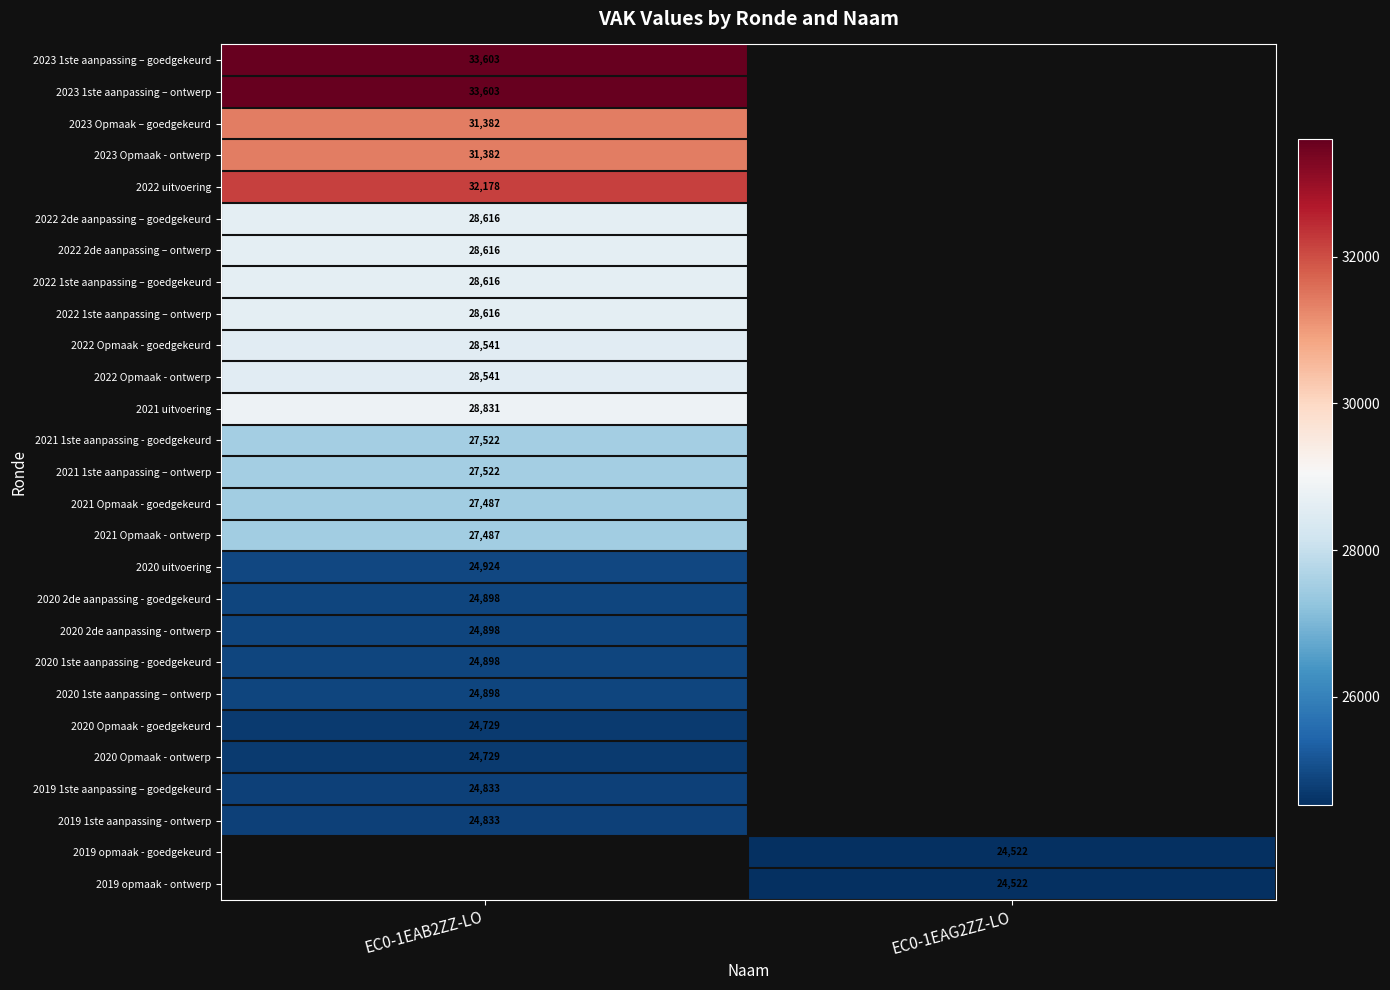

Is it true that 2023 Opmaak – goedgekeurd equals 31382 at EC0-1EAB2ZZ-LO?

True